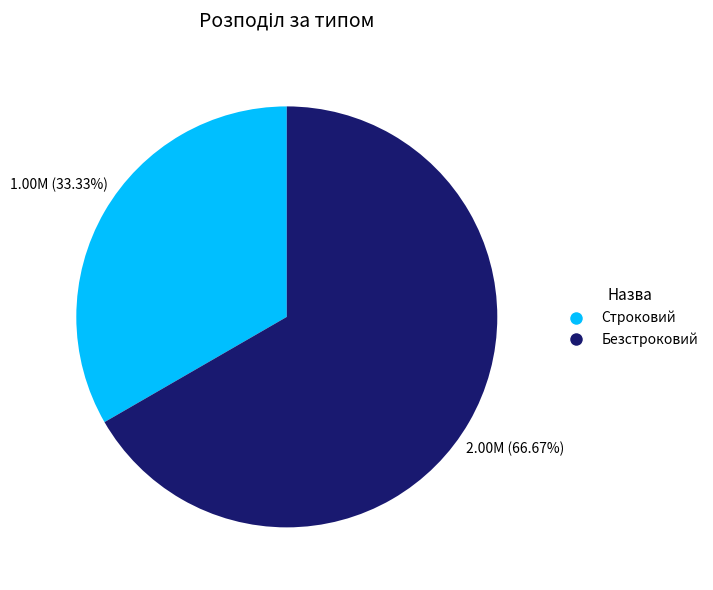

What is the total percentage of Строковий and Безстроковий?

100.0%